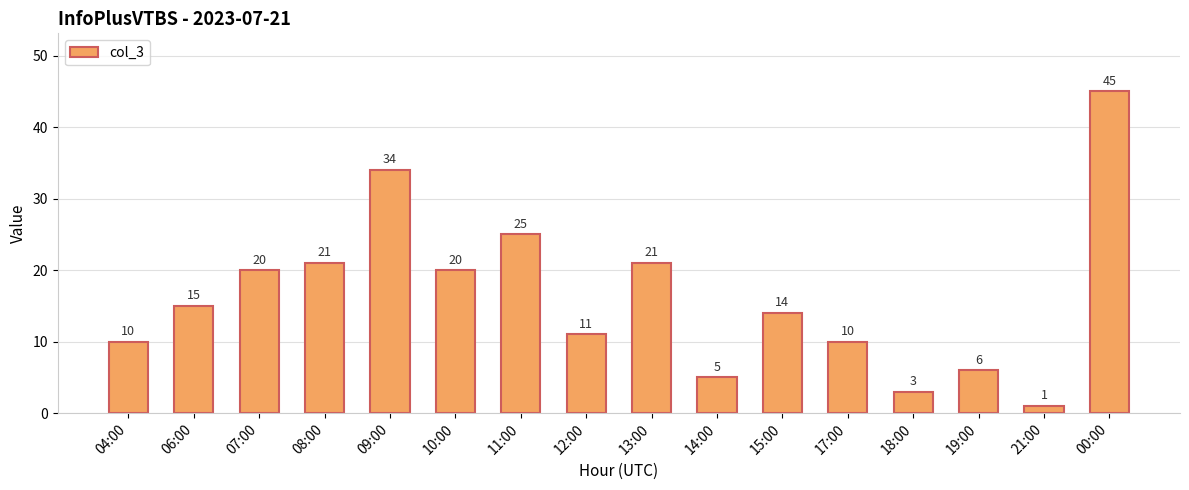

Read the value at 08:00.

21